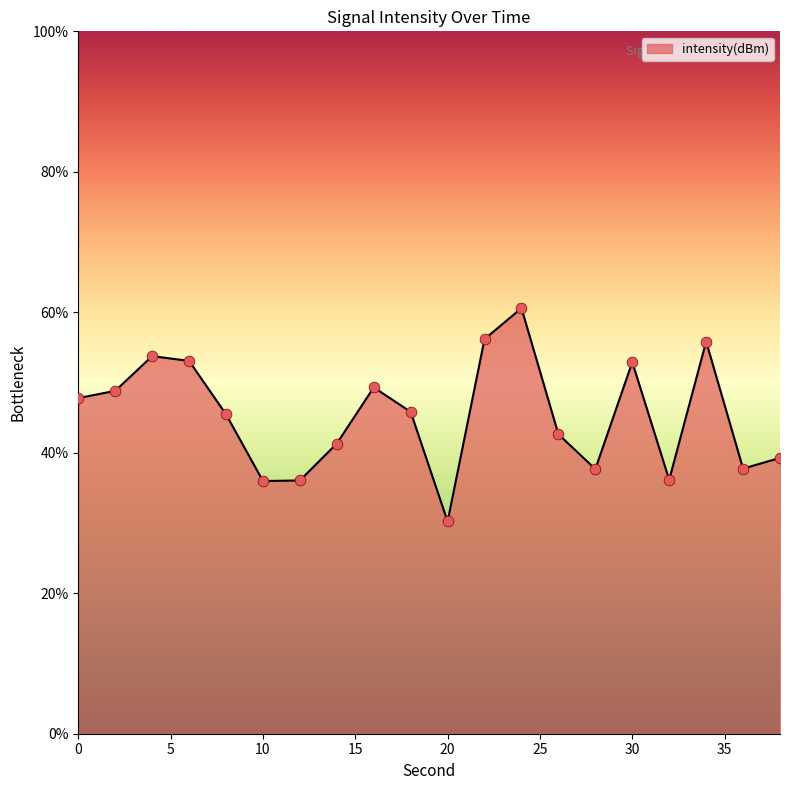

What is the minimum value shown in the chart?

30.2